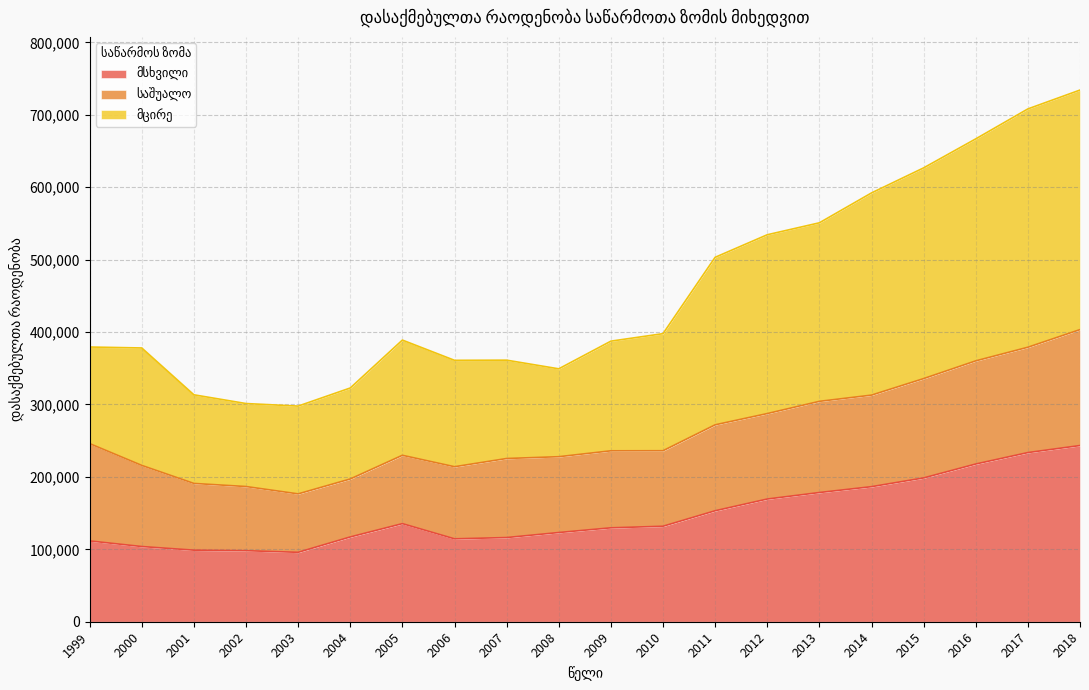

Between 2016 and 2008, which is larger?

2016